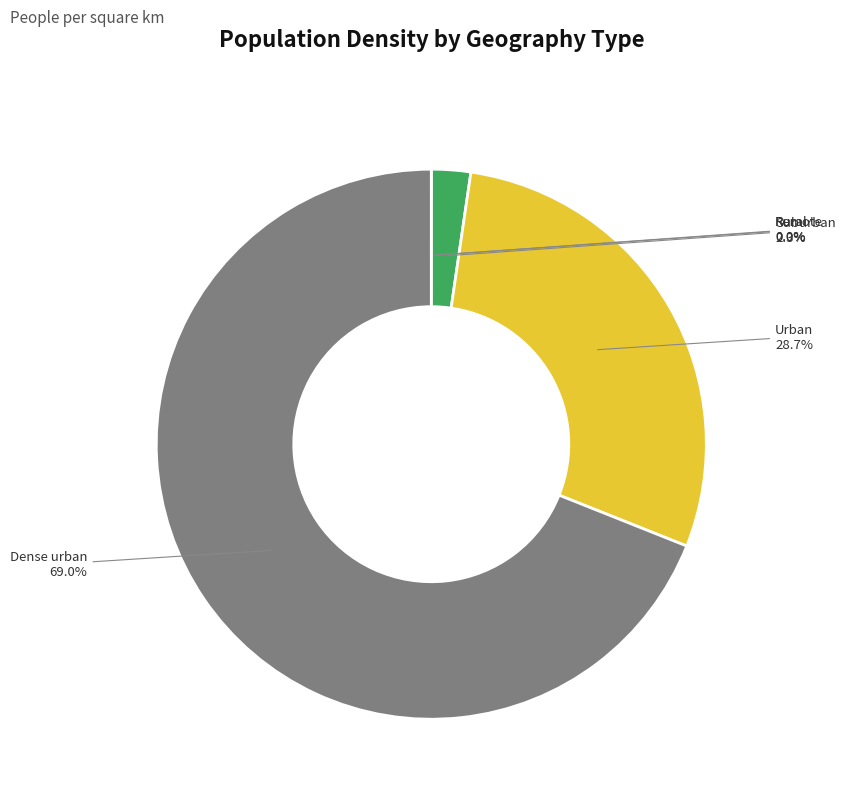

Is the sum of Dense urban and Suburban greater than half?

Yes